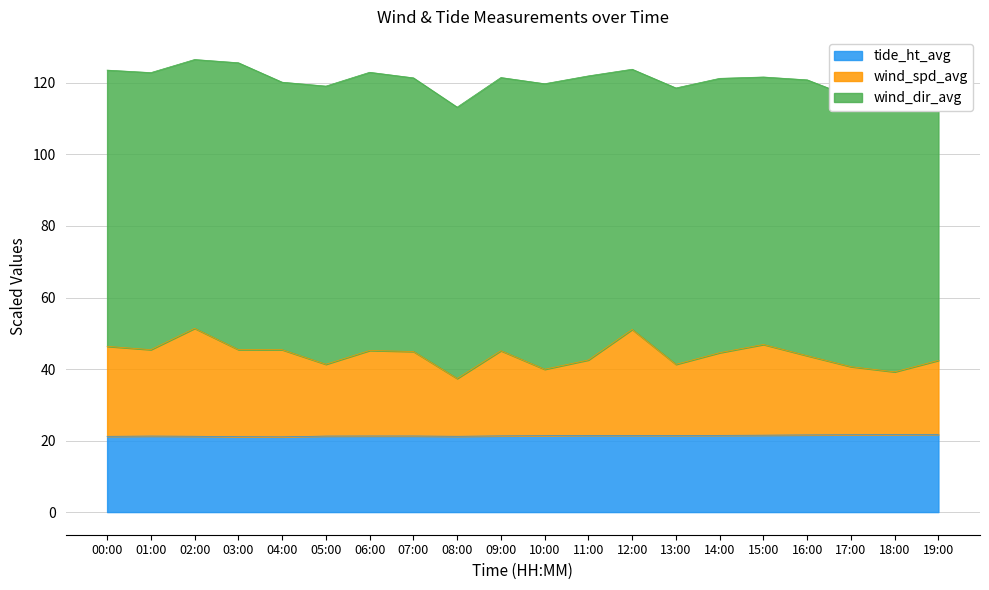

Where does the wind_spd_avg series first go above 44?

00:00